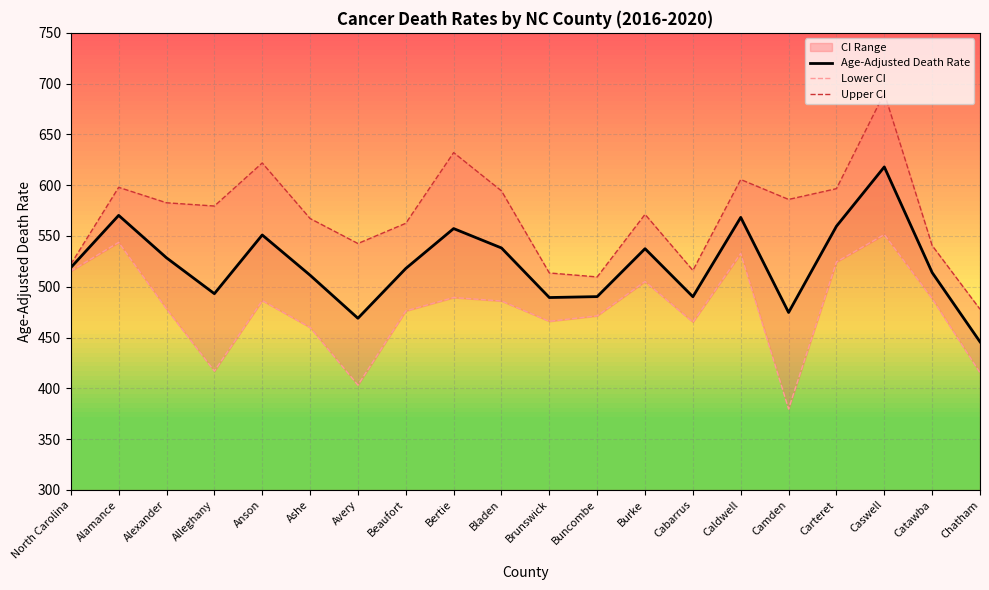

What is the label of the 7th point from the right?

Cabarrus